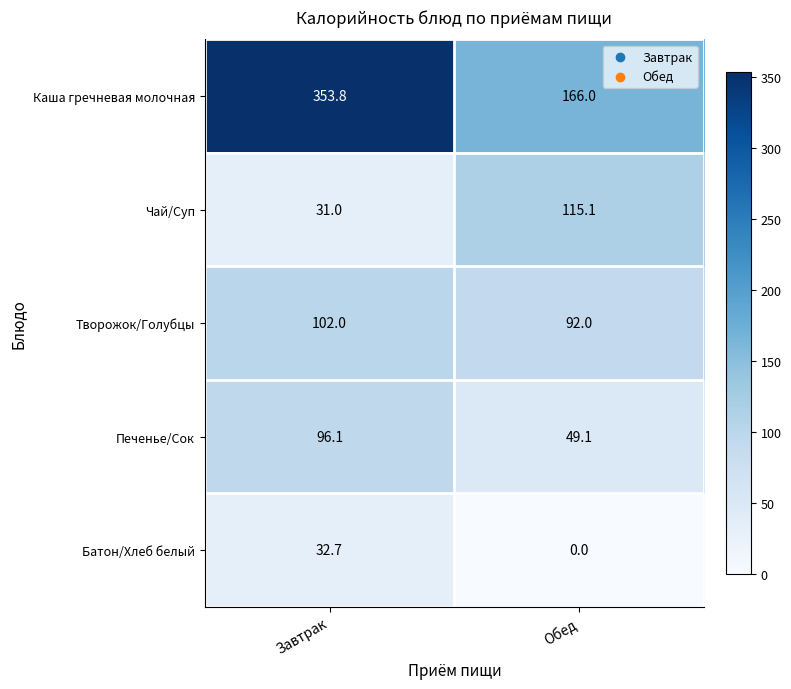

Reading left to right, list all the values displayed in this chart.

Каша гречневая молочная: Завтрак=353.8	Обед=166.0
Чай/Суп: Завтрак=31.0	Обед=115.1
Творожок/Голубцы: Завтрак=102.0	Обед=92.0
Печенье/Сок: Завтрак=96.1	Обед=49.1
Батон/Хлеб белый: Завтрак=32.7	Обед=0.0